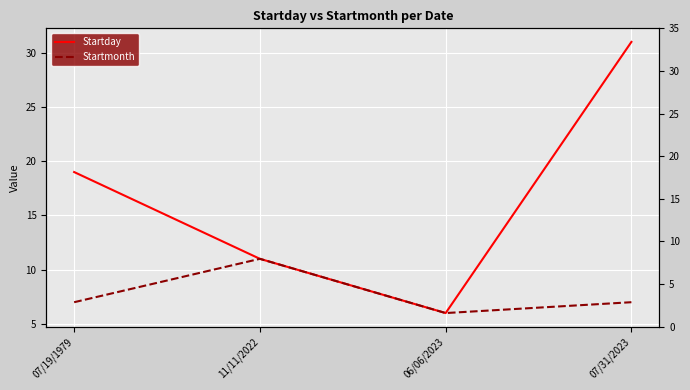

True or false: Startmonth and Startday intersect in this chart.

False